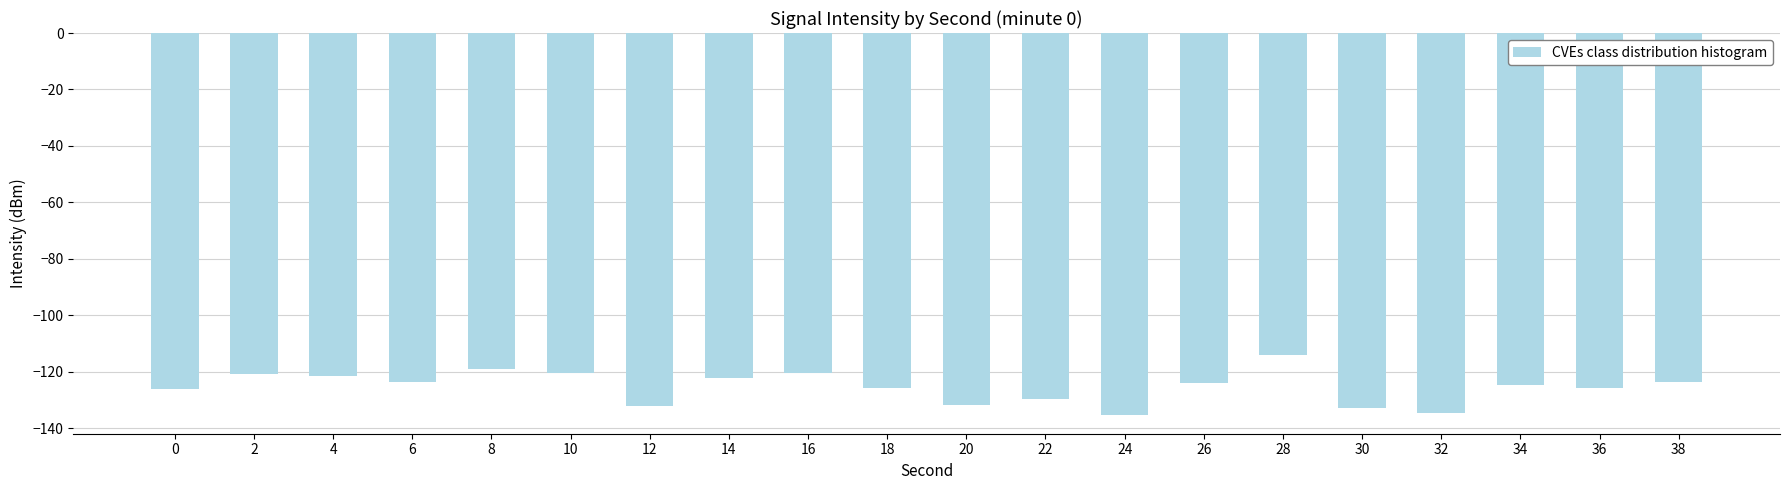

Count the number of categories in the chart.

20